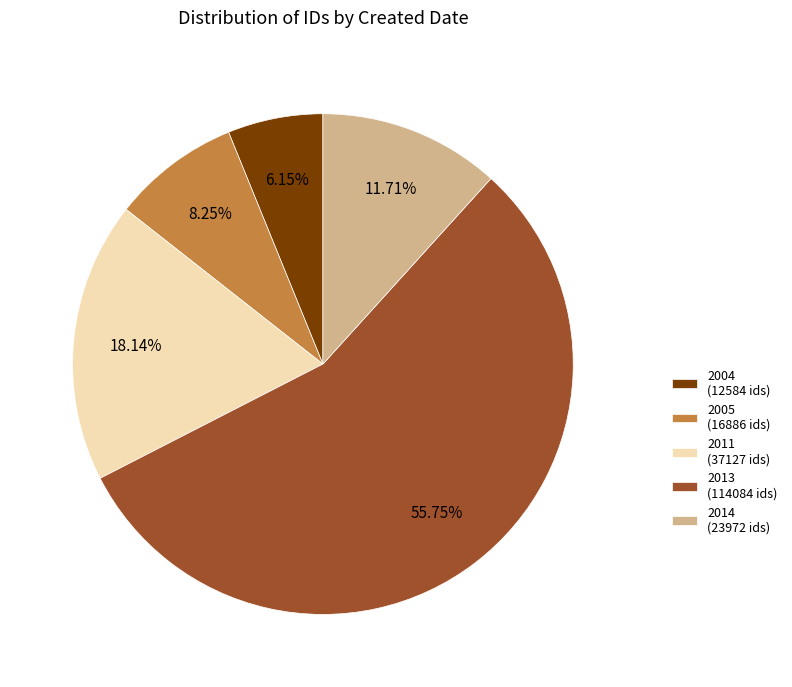

How many segments does this pie chart have?

5